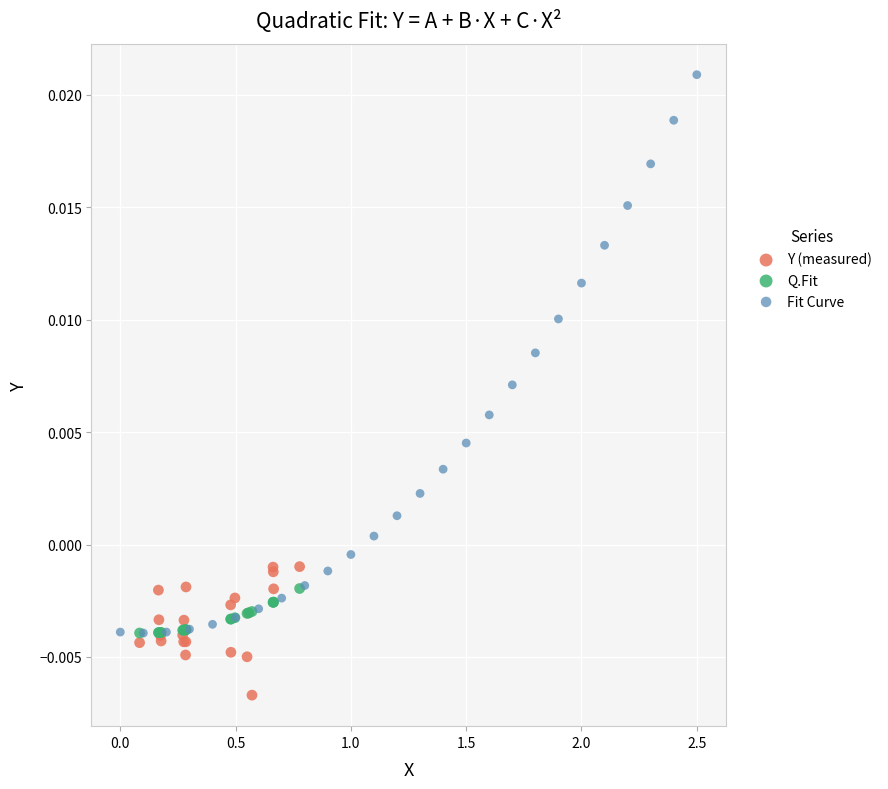

Which series contains the lowest Y value?

Y (measured)